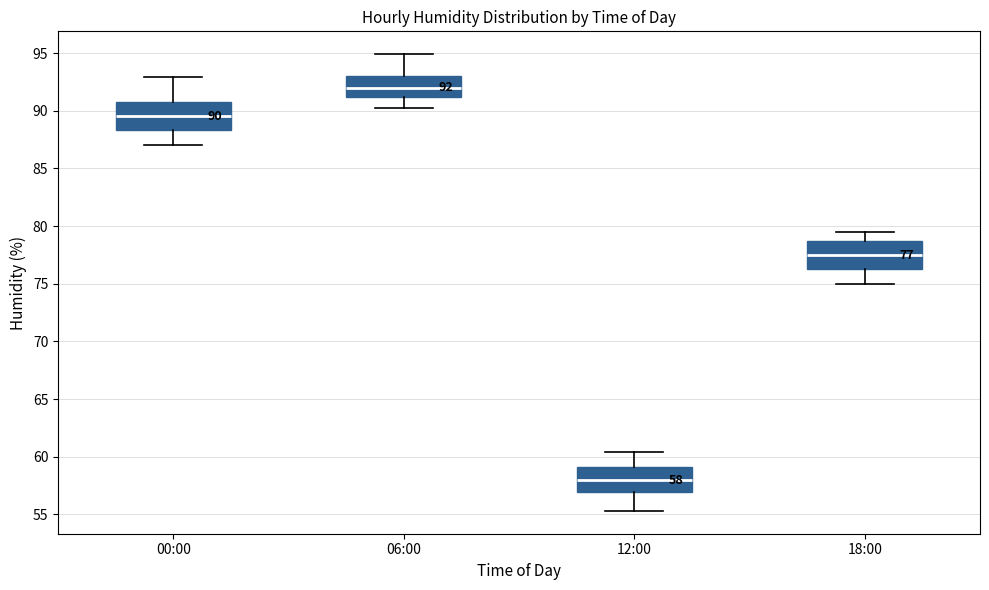

Which box has the highest median line?

06:00